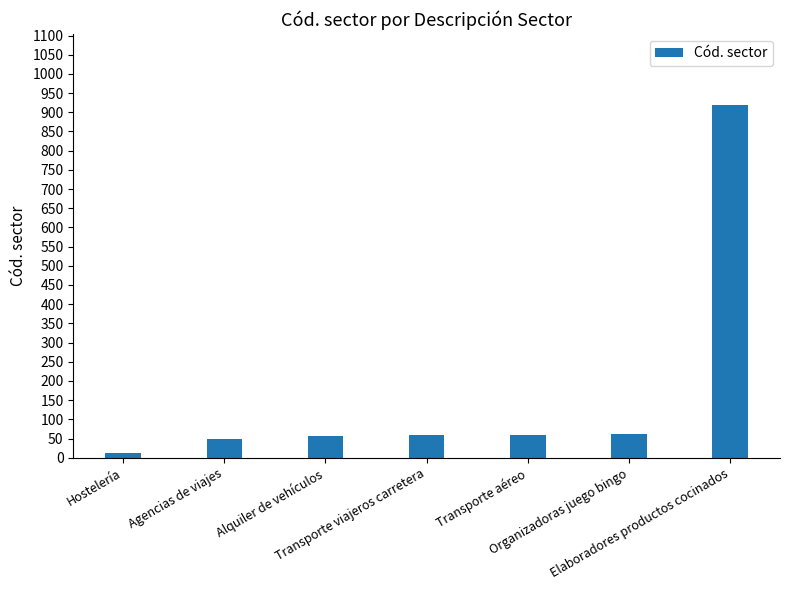

How many data points are less than 58?

3